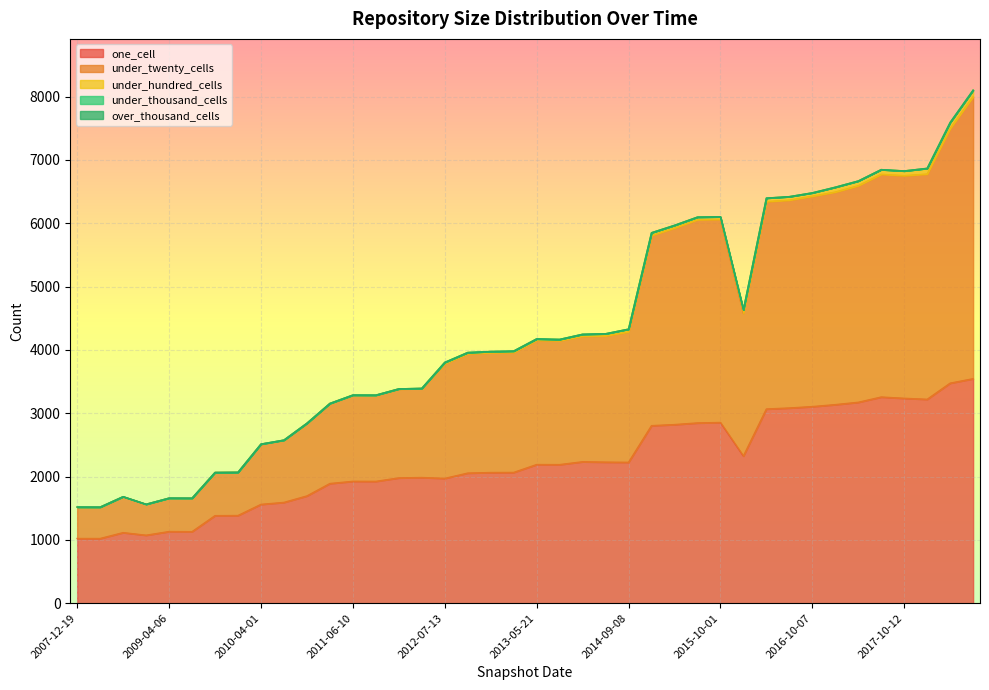

True or false: under_thousand_cells and under_twenty_cells intersect in this chart.

False